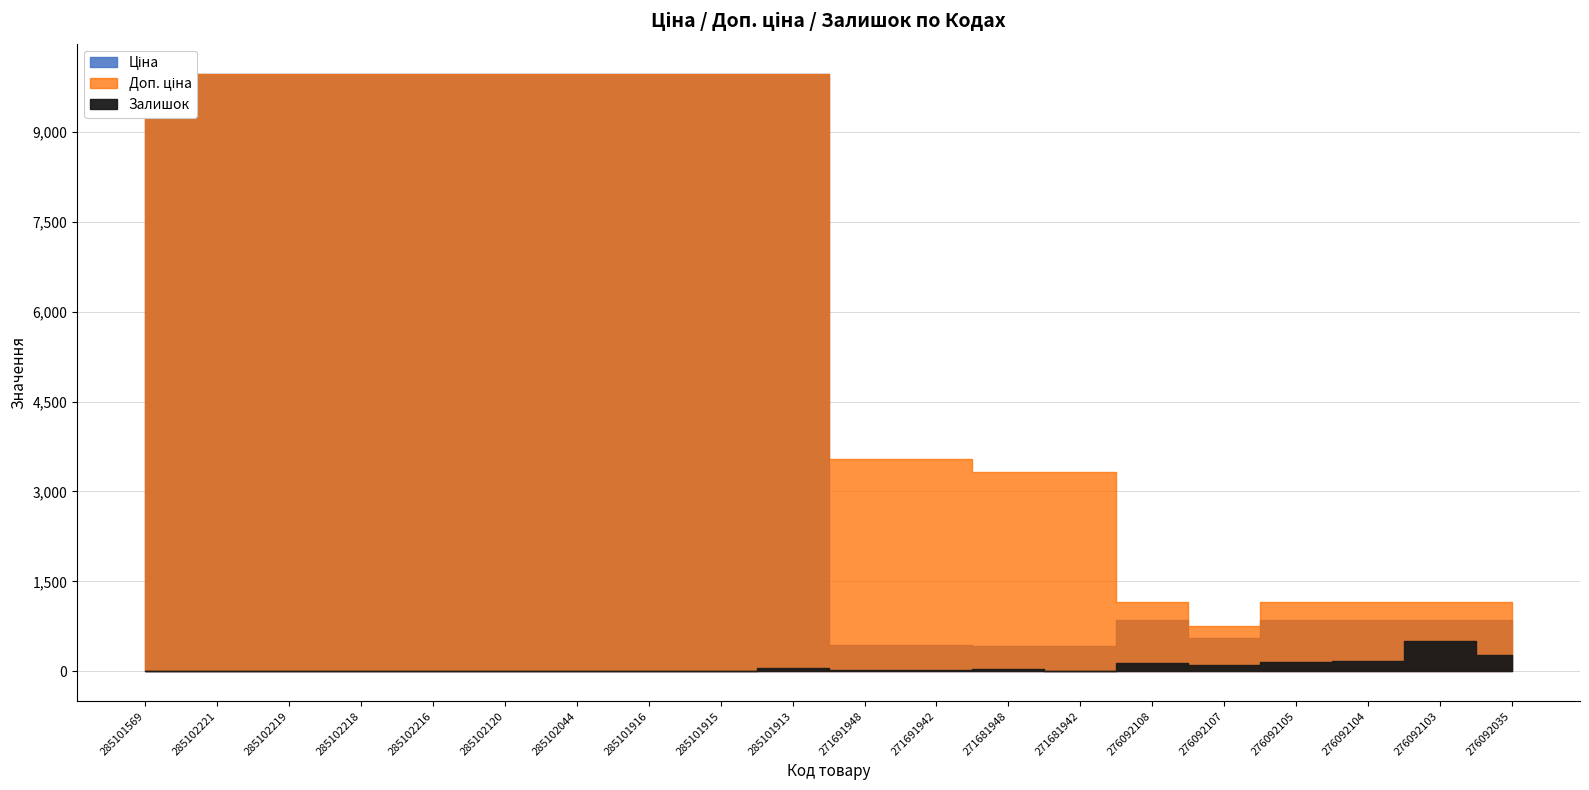

Which series has the widest spread of values?

Ціна